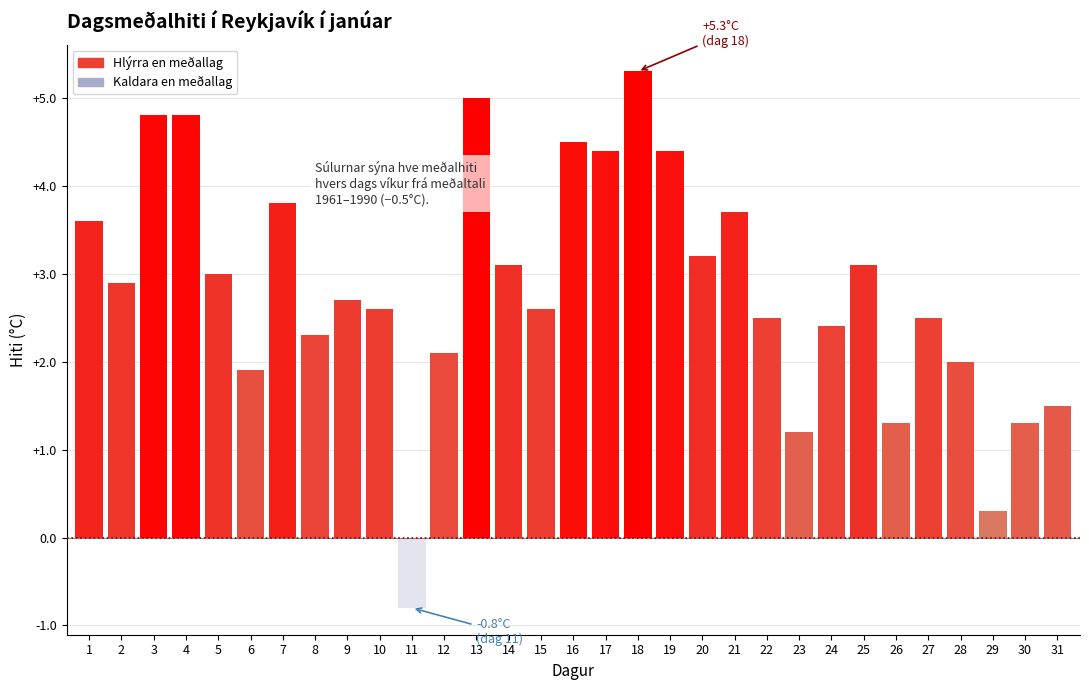

What value does the data have at 20?

3.2